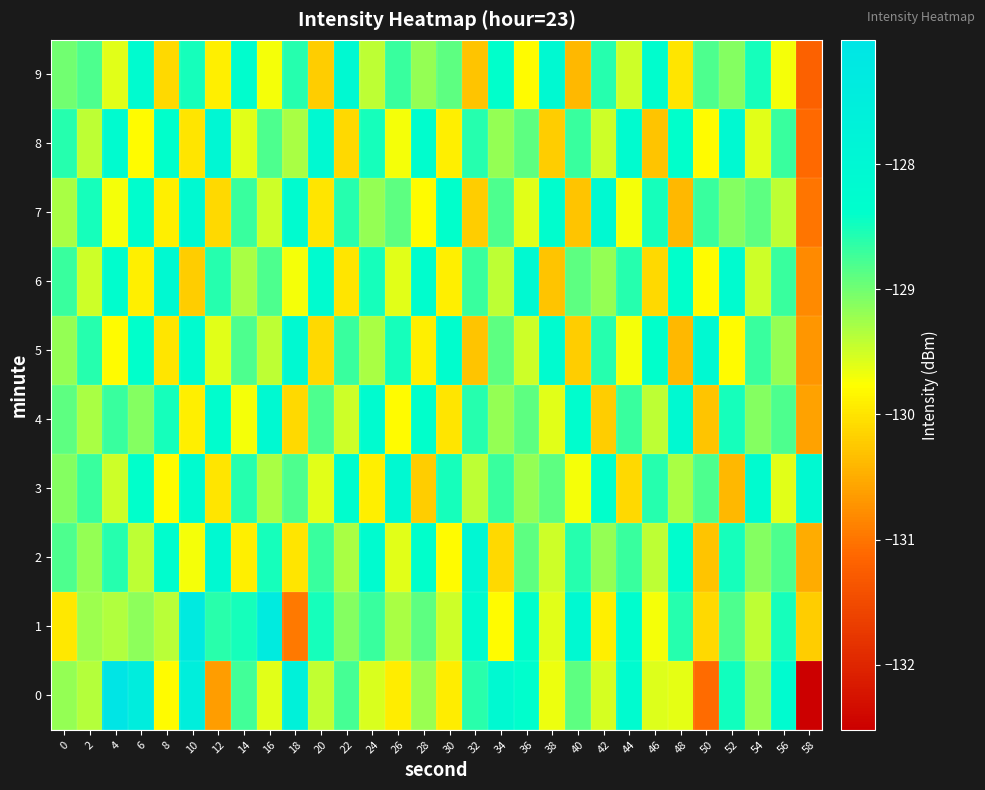

How many categories are shown in the chart?

30